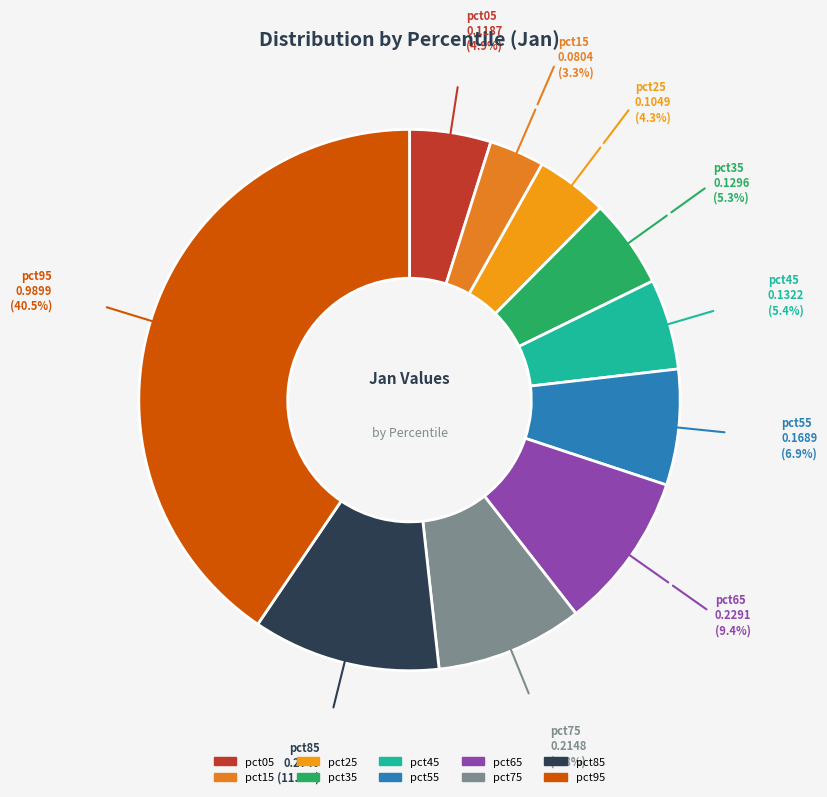

Combined, do pct45 and pct85 account for over 50%?

No